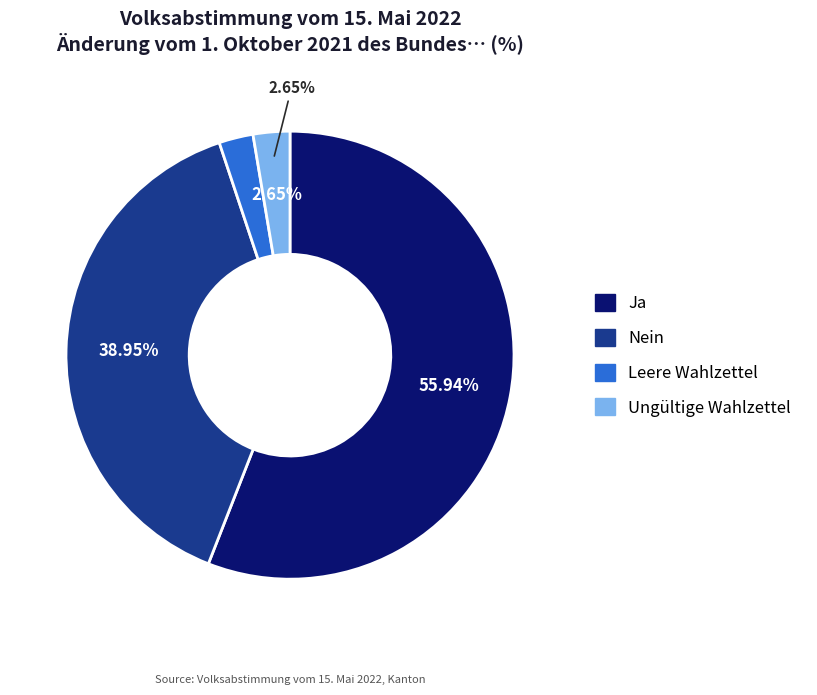

The Nein slice represents 25% of the pie. True or false?

False